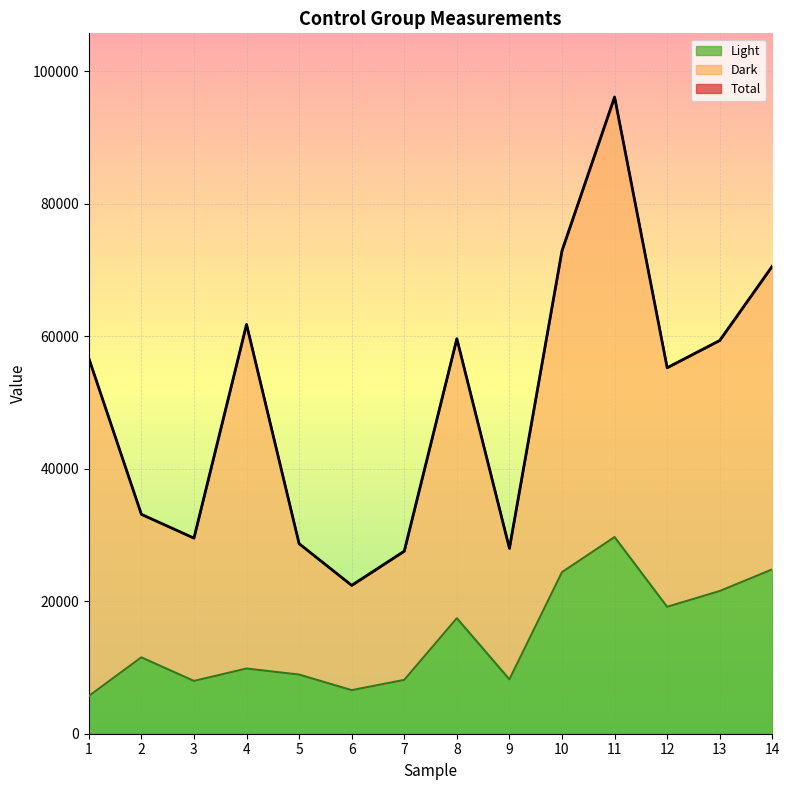

How many interior local valleys does the Total series have?

4